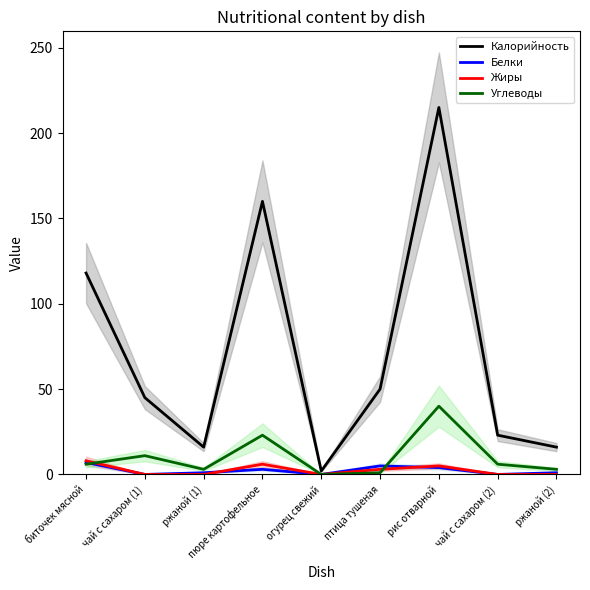

Which series ends up on top after the final intersection of Углеводы and Жиры?

Углеводы